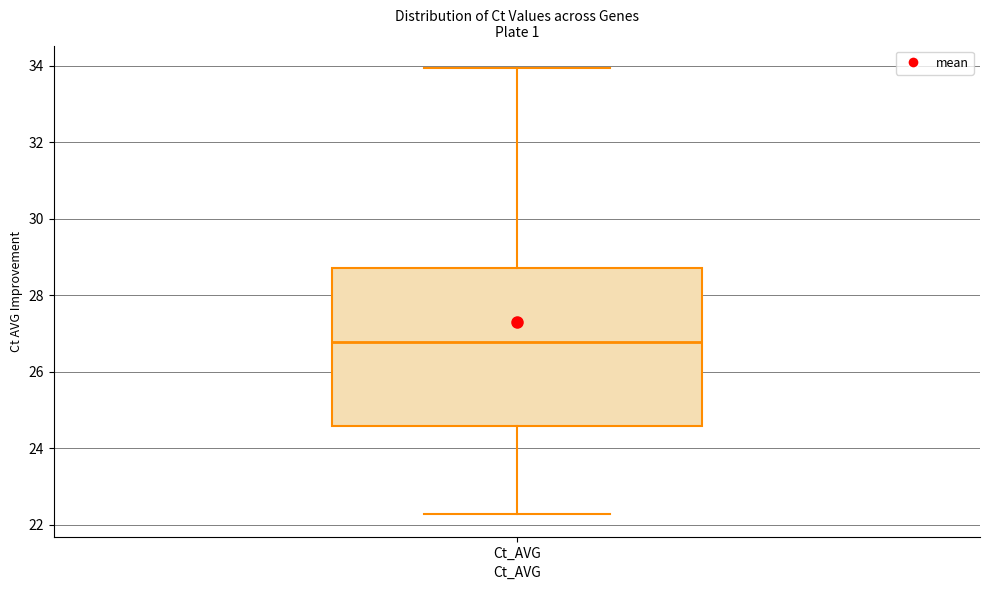

Transcribe this box plot: give where the median line is, the range the box spans, and where the two whiskers end, as read against the y-axis. The values are not printed on the chart, so give them approximately, as read against the axis.

median 26.8, box 24.6 to 28.8, whiskers 22.2 to 34.0